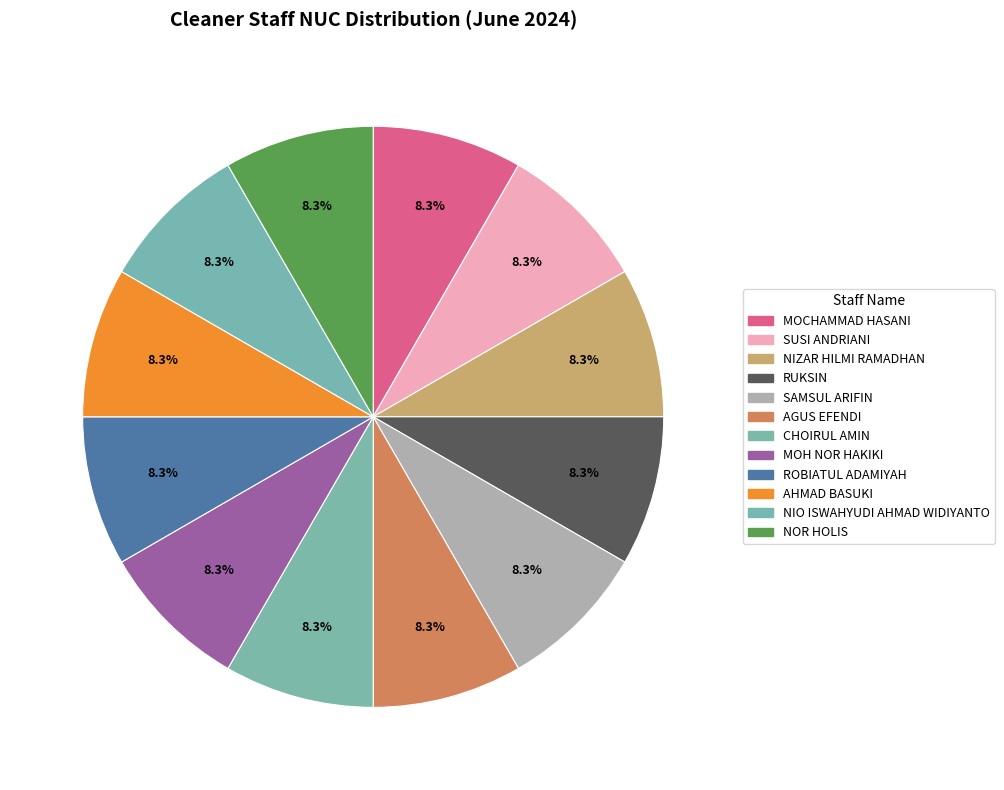

To the nearest percent, what is the average slice percentage?

8%